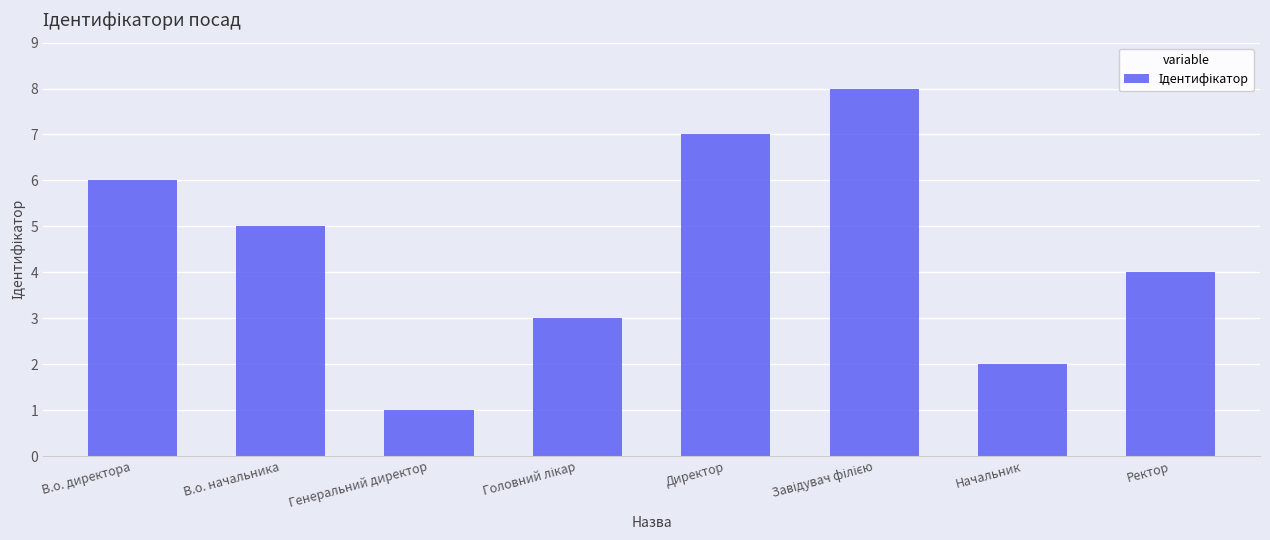

What value does the data have at Ректор?

4